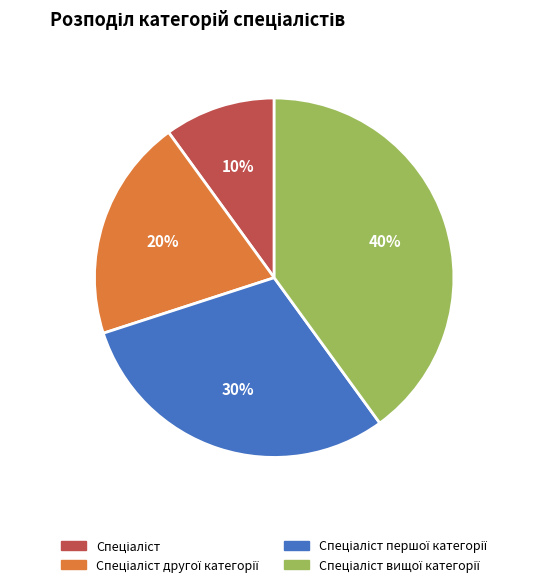

Is there any slice that represents more than half of the pie?

No